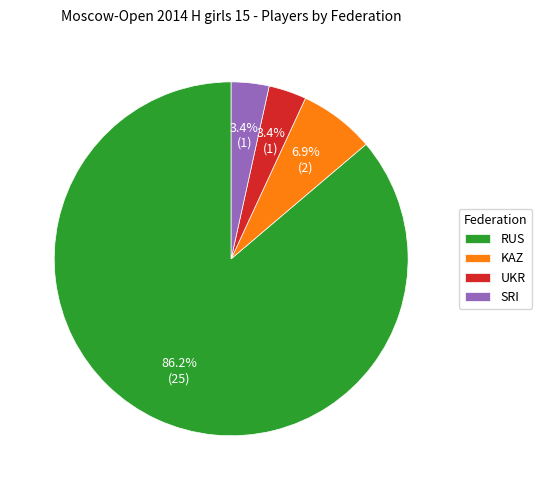

What is the total percentage of KAZ and SRI?

10.3%